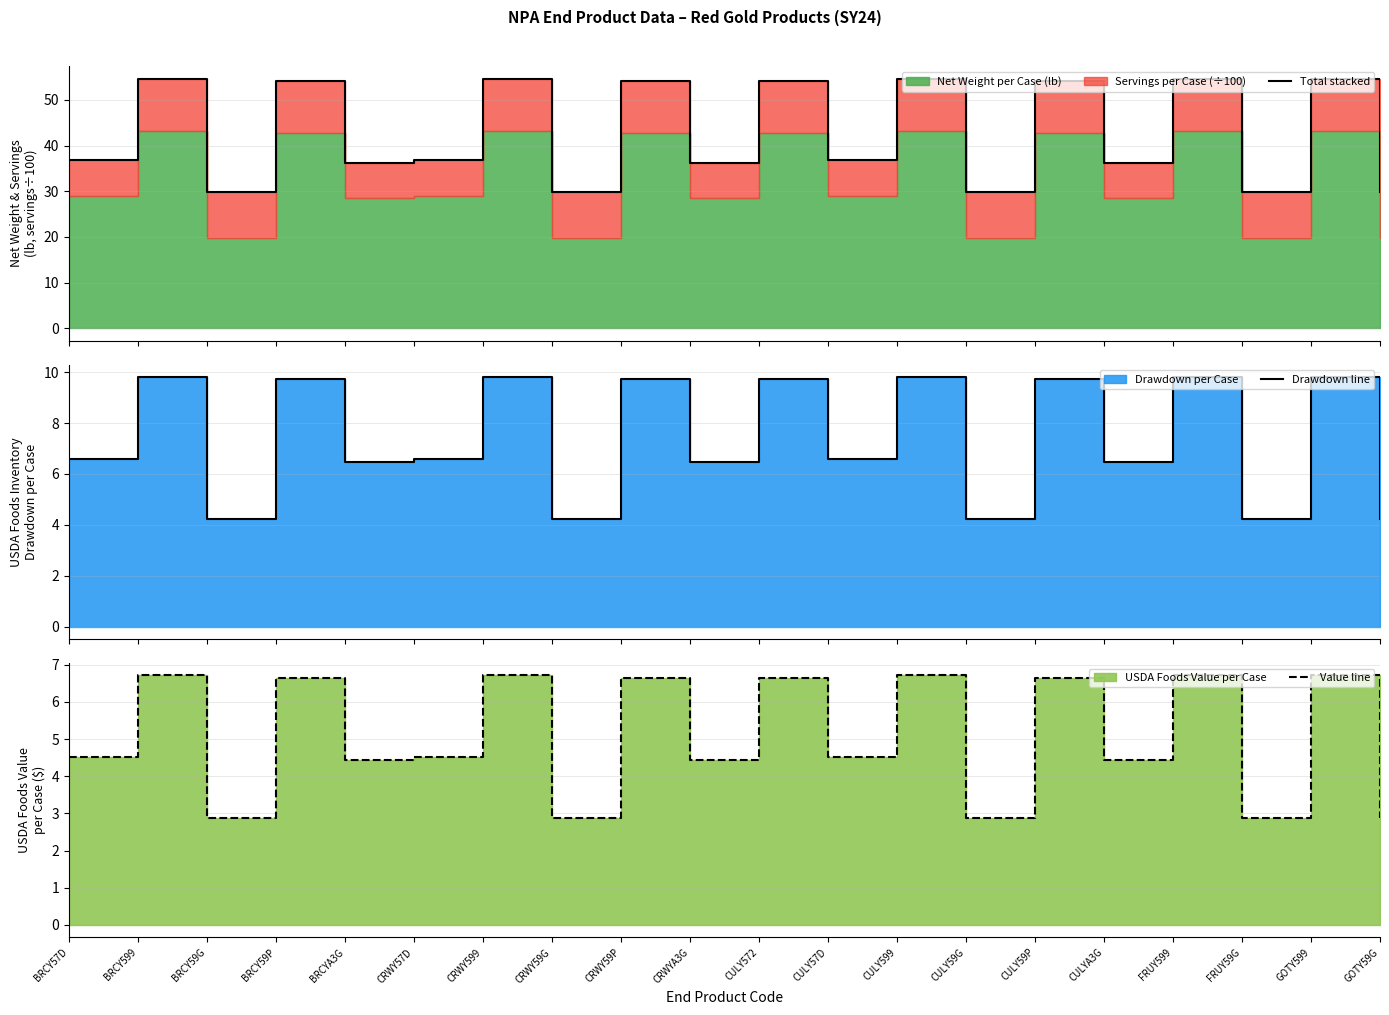

What is the label of the 13th point from the left?

CULY599